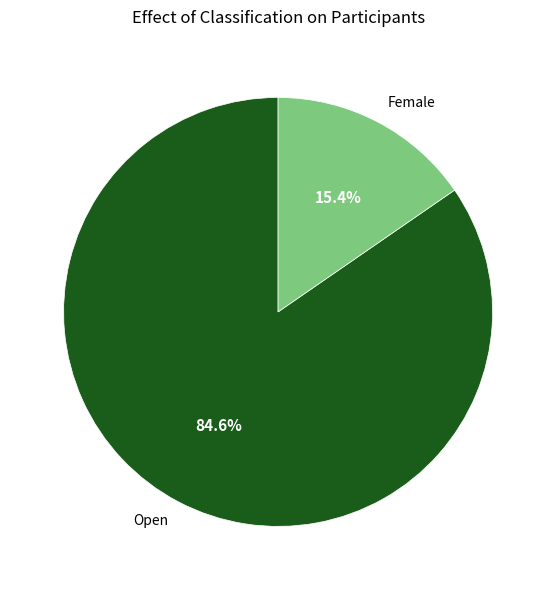

Between Open and Female, which is larger?

Open